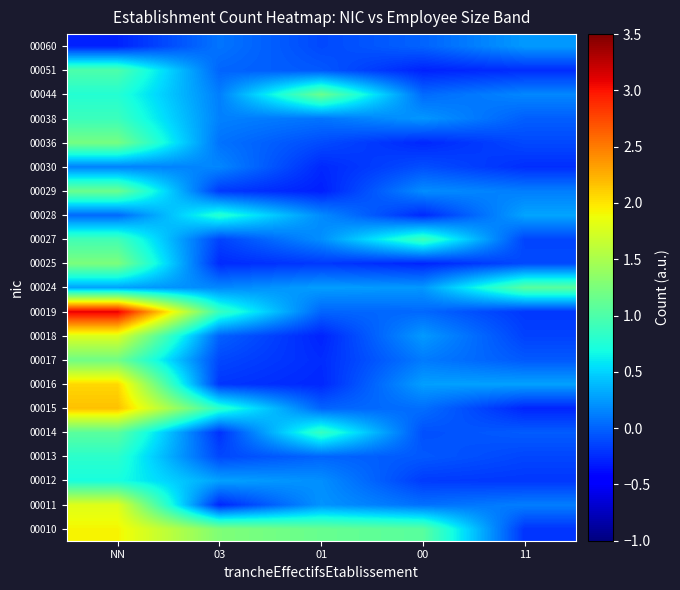

Reading right to left, extract all data points from this chart.

00010: 11=-0.2	00=1.1	01=1.1	03=1.3	NN=1.9
00011: 11=0.1	00=0.1	01=0.2	03=-0.3	NN=1.8
00012: 11=-0.2	00=-0.2	01=0.2	03=0.3	NN=0.7
00013: 11=-0.1	00=-0.0	01=0.0	03=-0.1	NN=0.8
00014: 11=-0.0	00=-0.1	01=0.9	03=-0.2	NN=1.1
00015: 11=-0.3	00=0.1	01=0.0	03=0.8	NN=2.2
00016: 11=0.3	00=0.3	01=-0.3	03=-0.2	NN=2.1
00017: 11=-0.0	00=0.1	01=-0.2	03=-0.1	NN=1.2
00018: 11=-0.1	00=0.2	01=-0.3	03=-0.0	NN=1.8
00019: 11=-0.2	00=0.0	01=0.0	03=0.9	NN=3.1
00024: 11=1.1	00=0.2	01=0.3	03=0.2	NN=0.3
00025: 11=-0.1	00=-0.3	01=-0.2	03=-0.2	NN=1.3
00027: 11=-0.1	00=0.9	01=0.2	03=-0.1	NN=0.9
00028: 11=0.3	00=-0.3	01=0.2	03=0.8	NN=0.0
00029: 11=0.1	00=0.2	01=-0.3	03=-0.2	NN=1.2
00030: 11=-0.2	00=-0.1	01=-0.3	03=0.2	NN=0.1
00036: 11=-0.1	00=-0.3	01=-0.1	03=0.1	NN=1.2
00038: 11=-0.0	00=0.2	01=0.1	03=0.1	NN=0.9
00044: 11=0.2	00=0.0	01=1.2	03=0.1	NN=0.8
00051: 11=-0.2	00=-0.3	01=-0.0	03=0.0	NN=1.0
00060: 11=0.2	00=0.0	01=-0.1	03=0.1	NN=-0.3